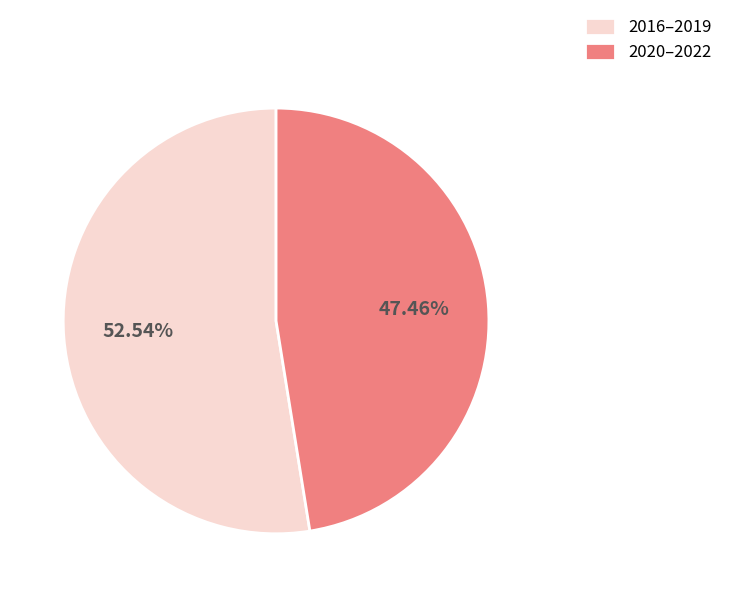

How many slices are in this pie chart?

2